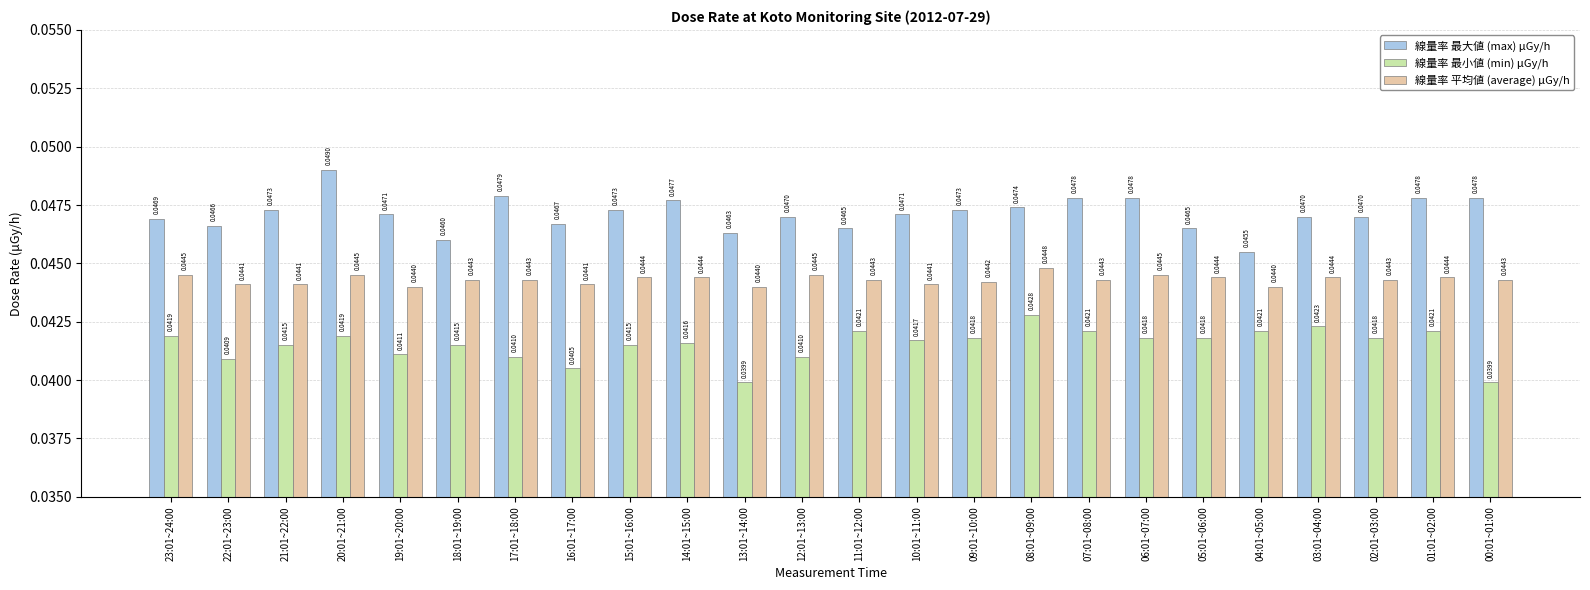

What is the total value across all series at 18:01~19:00?

0.1